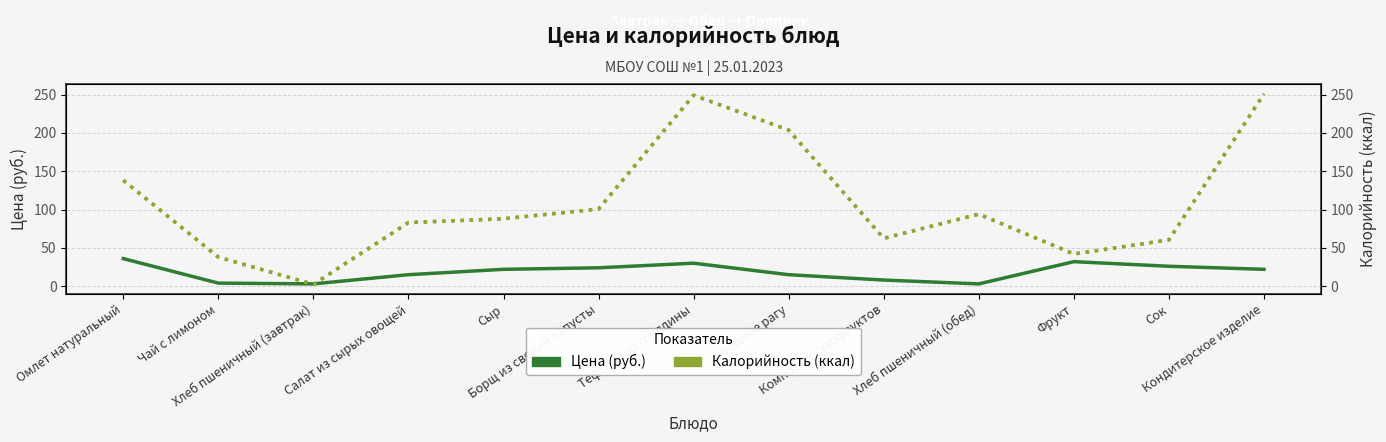

At which label does Цена first exceed 22?

Омлет натуральный